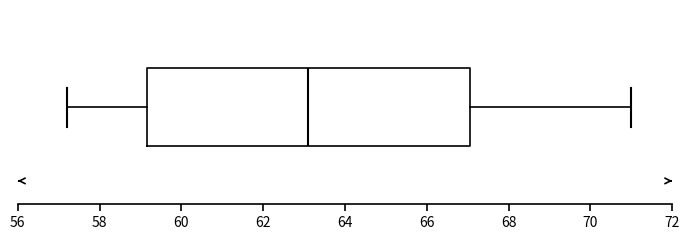

Transcribe this box plot: give where the median line is, the range the box spans, and where the two whiskers end, as read against the x-axis. The values are not printed on the chart, so give them approximately, as read against the axis.

median 63.2, box 59.2 to 67.0, whiskers 57.2 to 71.0